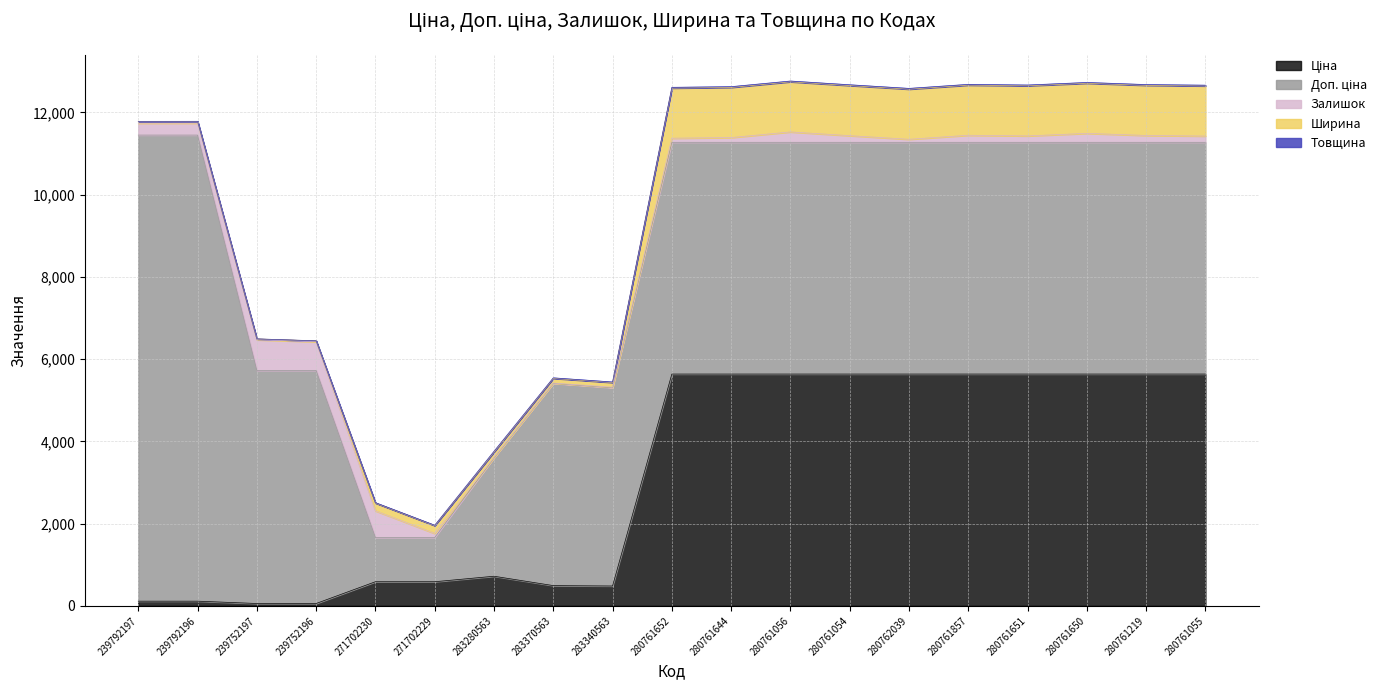

At which label is Товщина closest to 9?

271702230